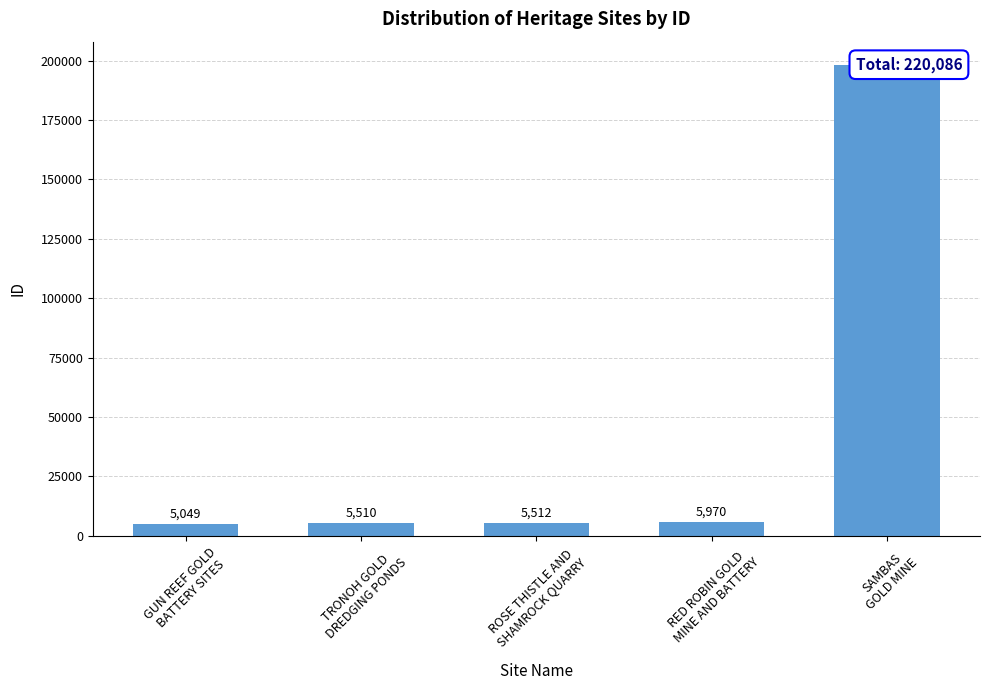

What position from the right is ROSE THISTLE AND
SHAMROCK QUARRY?

3